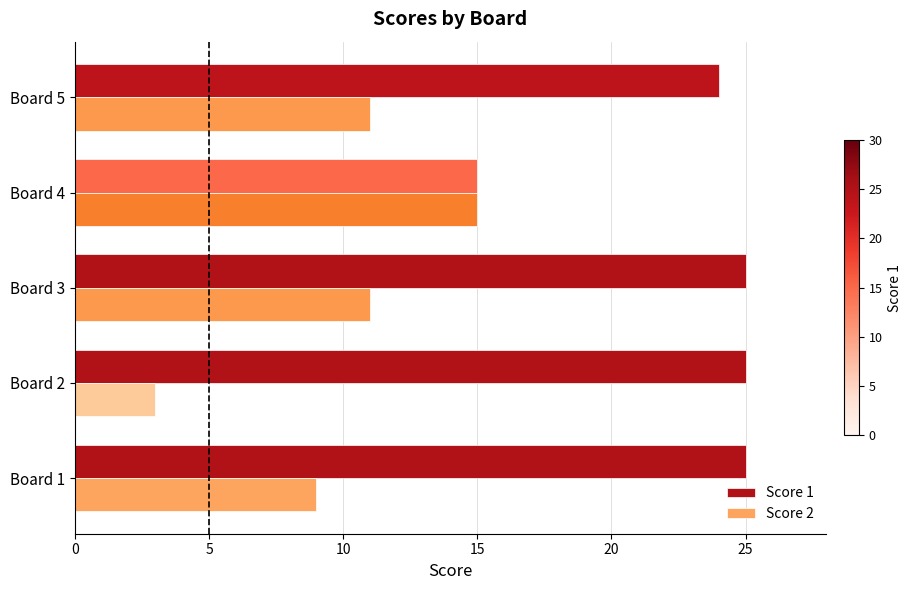

What are all the series names shown in the legend?

Score 1, Score 2